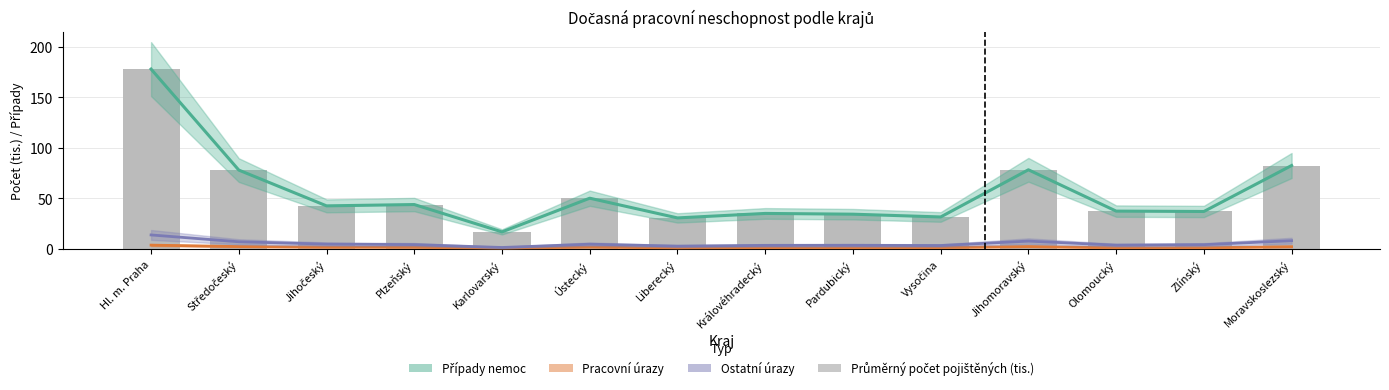

The chart shows a value of 37.1 at Zlínský. True or false?

True